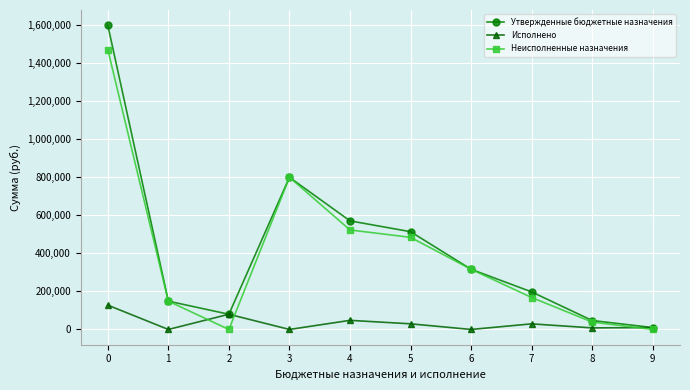

How many lines are shown in the chart?

3